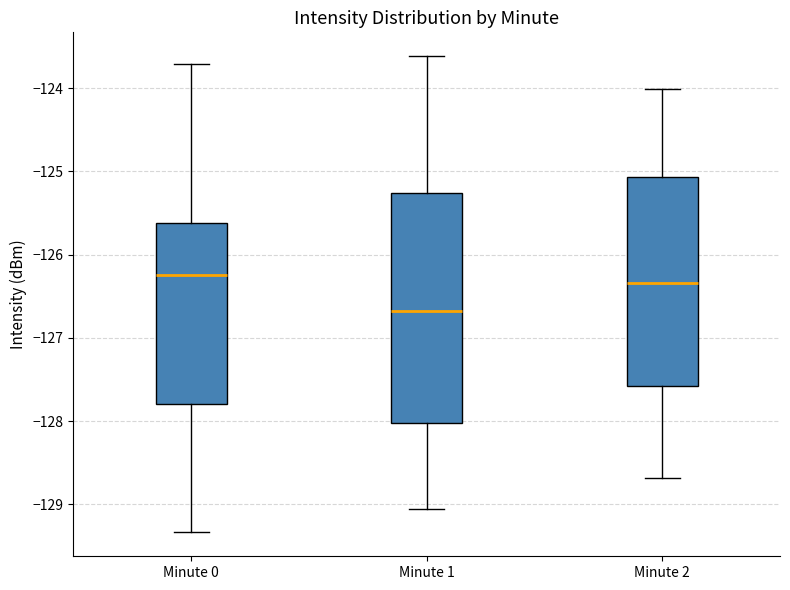

Which box's median line is the lowest?

Minute 1